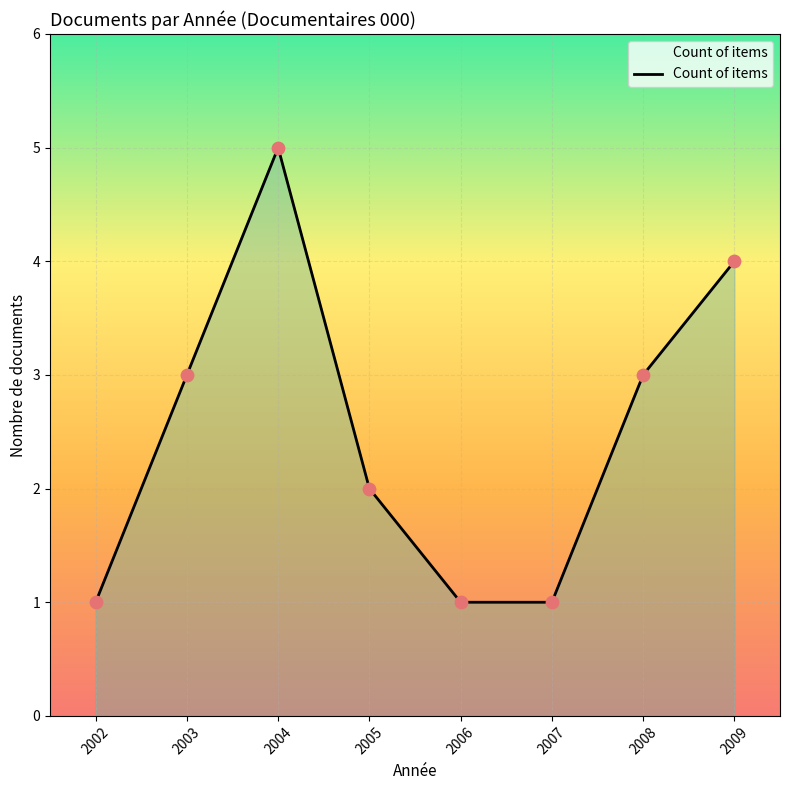

Approximately how many times larger is the value at 2008 compared to 2002?

3.0